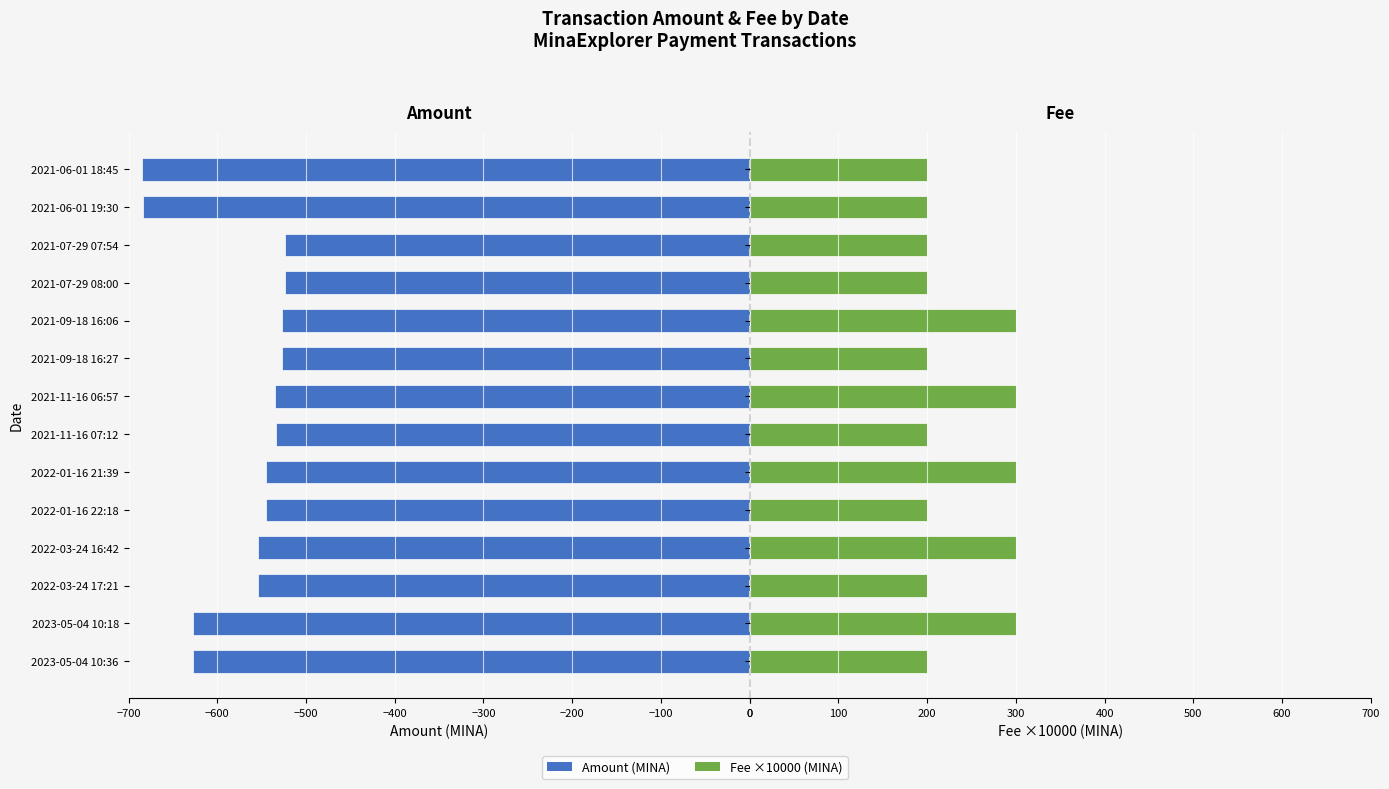

How many bars are there in total?

28